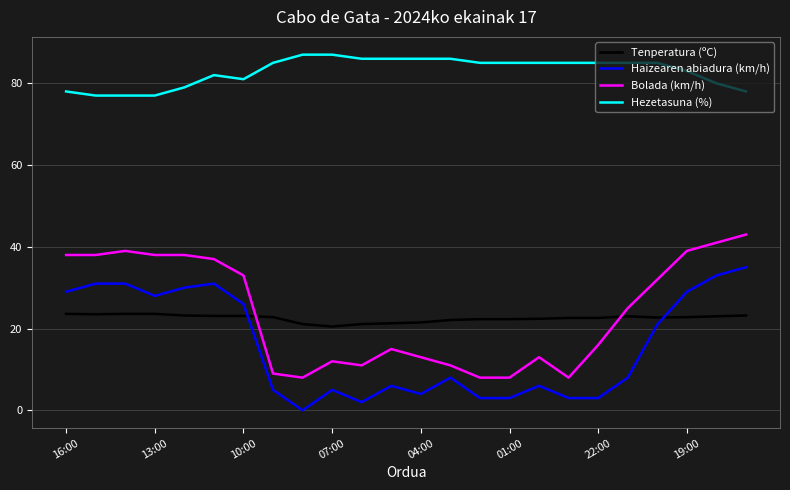

What is the highest value of the Tenperatura (ºC) series?

23.6